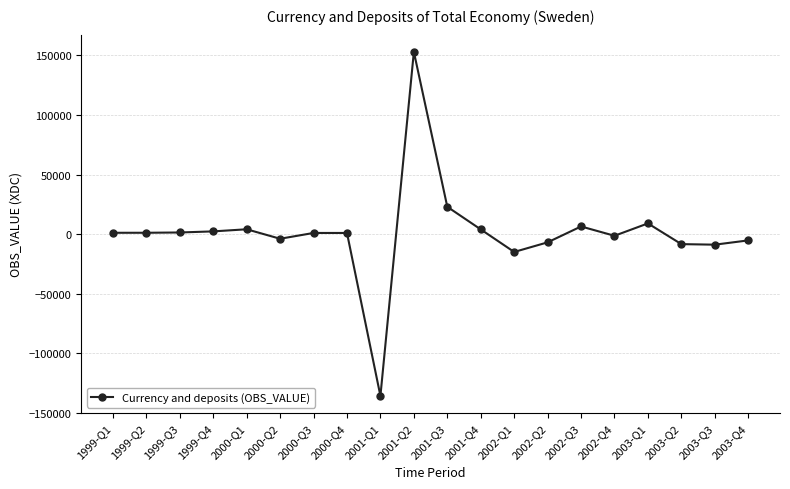

What is the label of the 5th point from the right?

2002-Q4